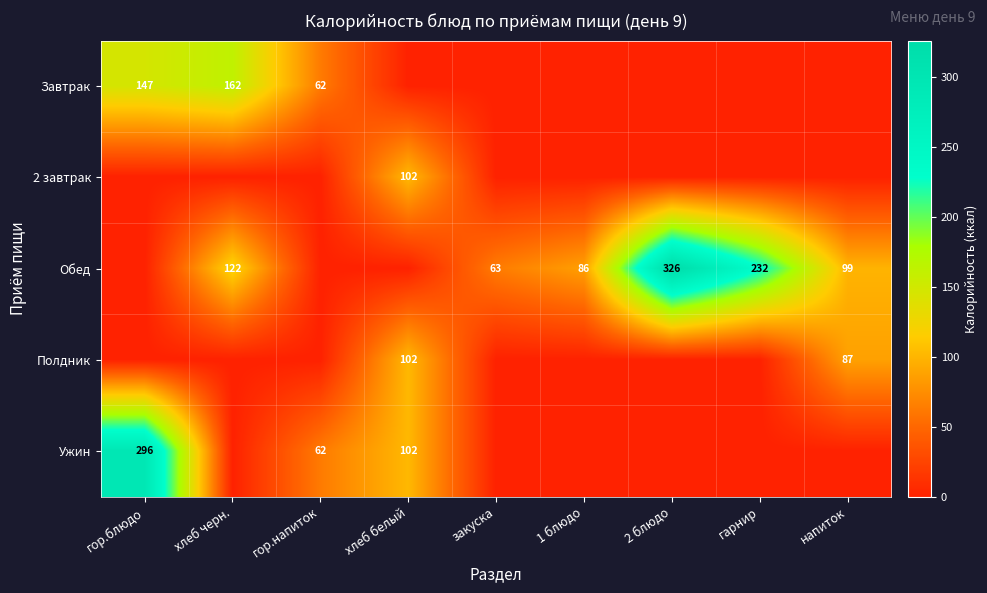

What is the difference between the Обед values at напиток and 2 блюдо?

227